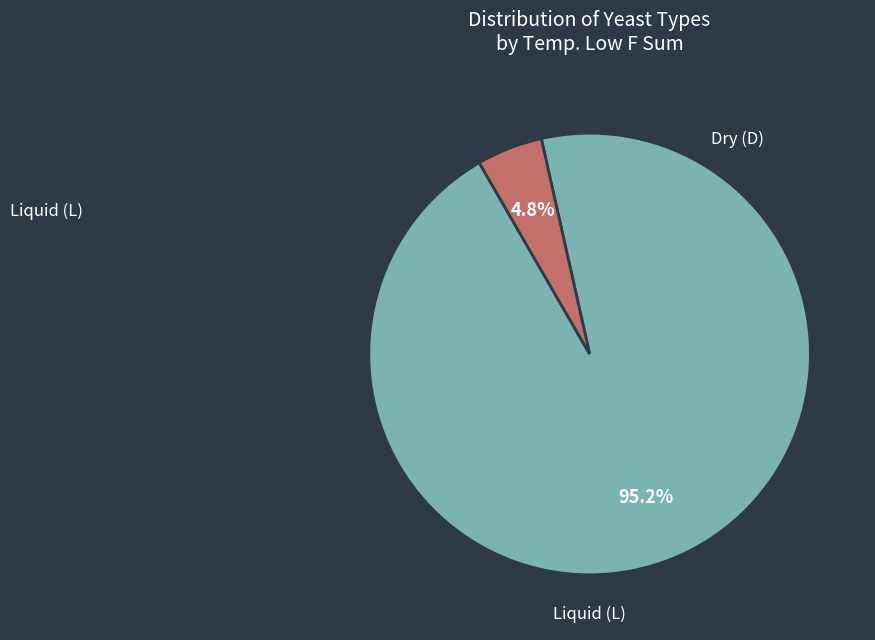

Is there a majority slice in this chart?

Yes